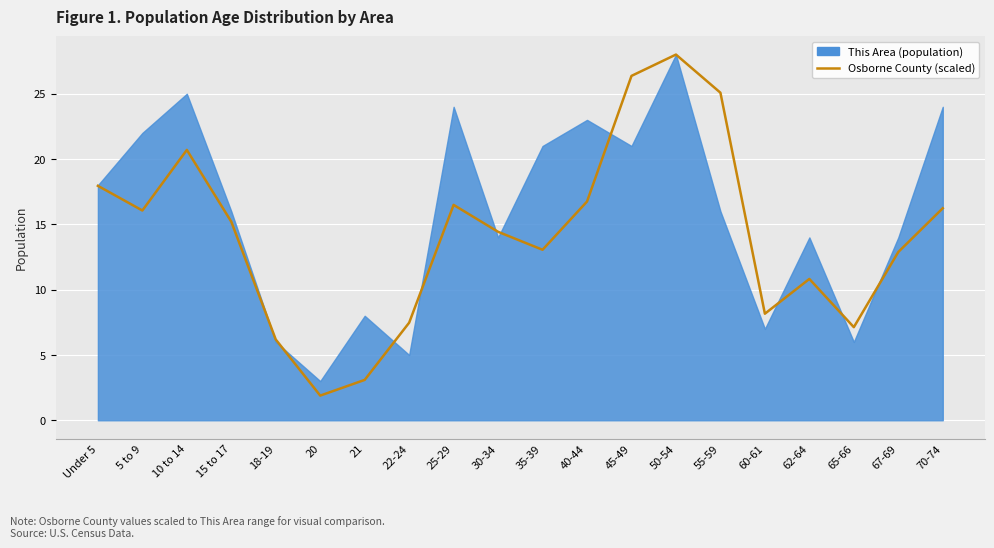

Is it true that the value at 15 to 17 is 15.2?

True